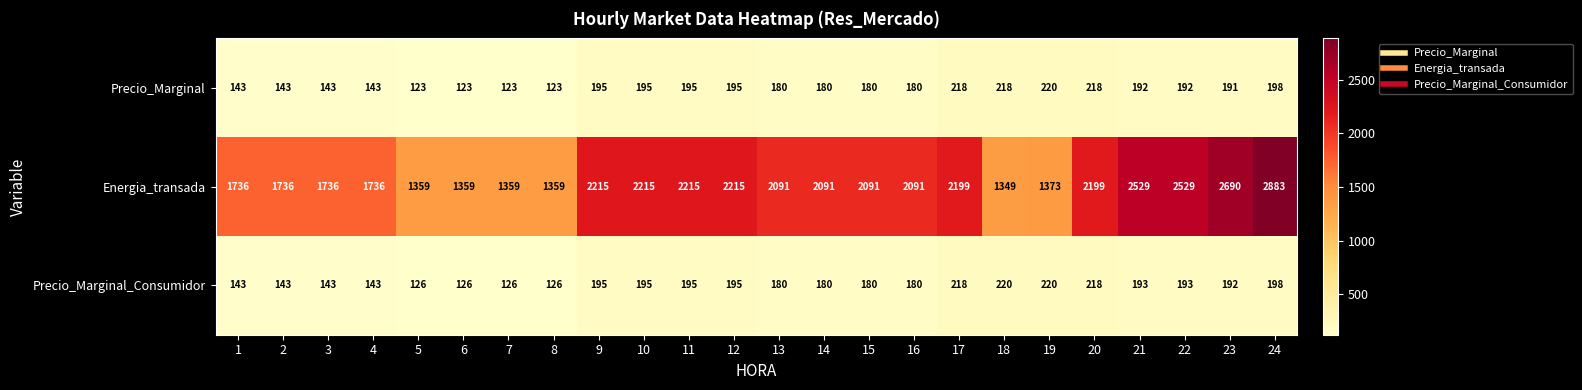

Rank the series at 23 from lowest to highest value.

Precio_Marginal, Precio_Marginal_Consumidor, Energia_transada